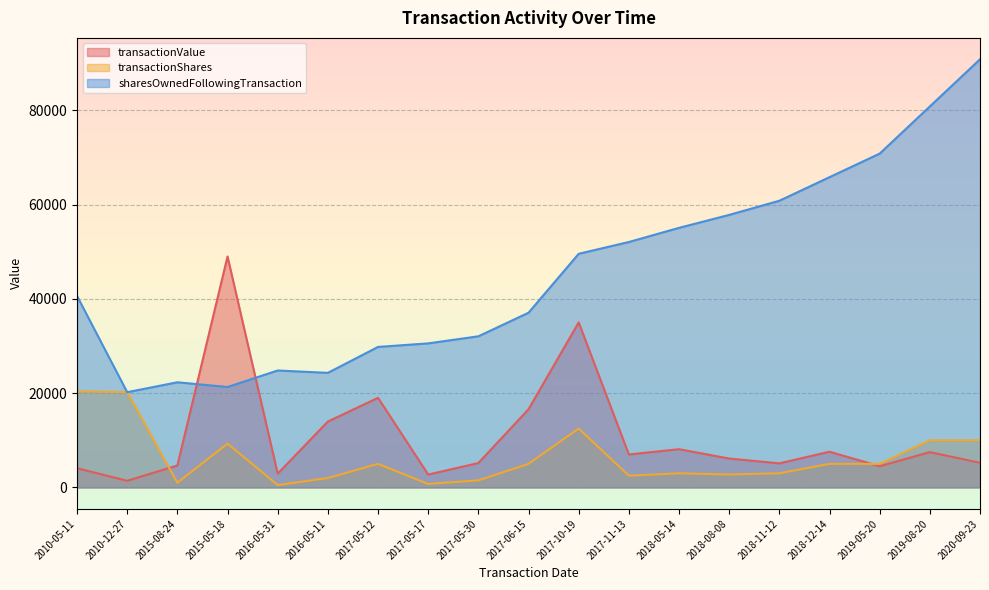

Reading left to right, list all the values displayed in this chart.

transactionValue: 4082	1414	4660	48987	2930	13980	19010	2738	5175	16590	35000	7000	8111	6133	5114	7576	4504	7496	5234
transactionShares: 20408	20202	1000	9300	500	2000	5000	750	1500	5000	12500	2500	3000	2750	3000	5000	5000	10000	10000
sharesOwnedFollowingTransaction: 40610	20202	22304	21304	24804	24304	29804	30554	32054	37054	49554	52054	55054	57804	60804	65804	70804	80804	90804